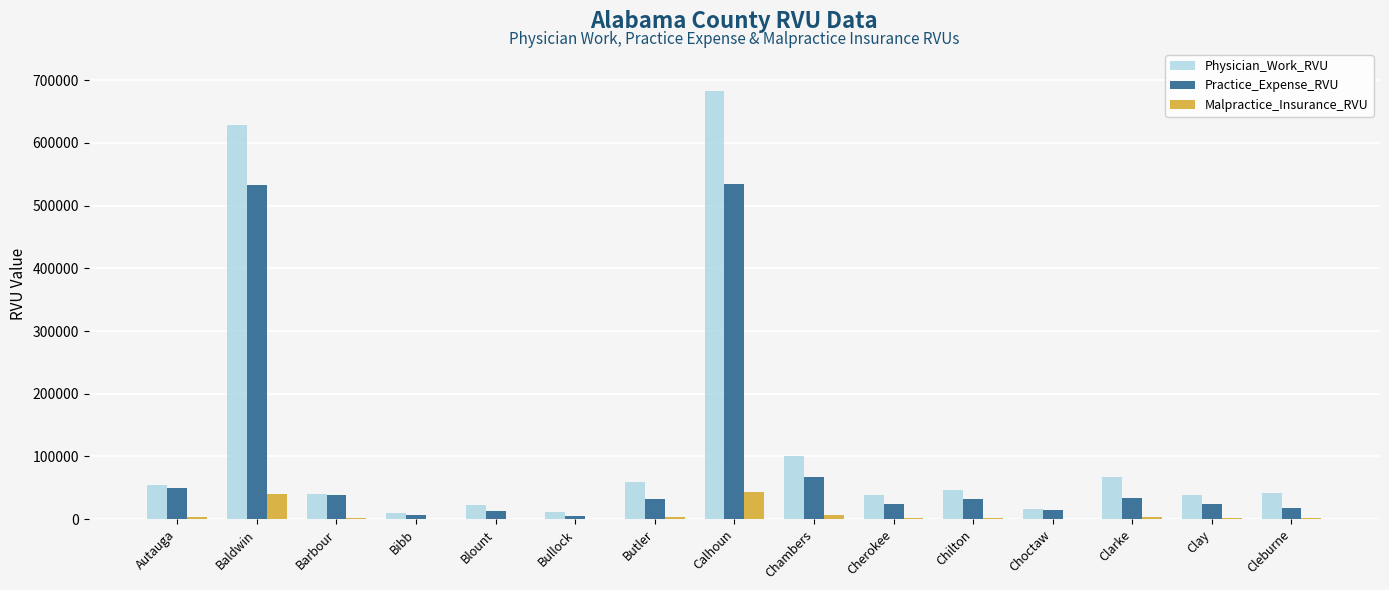

The Physician_Work_RVU series shows 37824.6 at Clay. True or false?

True